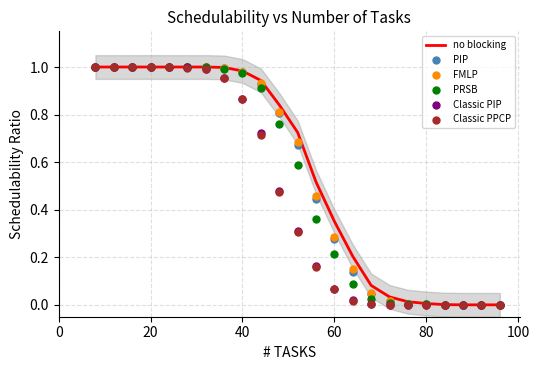

What are all the series names shown in the legend?

no blocking, PIP, FMLP, PRSB, Classic PIP, Classic PPCP